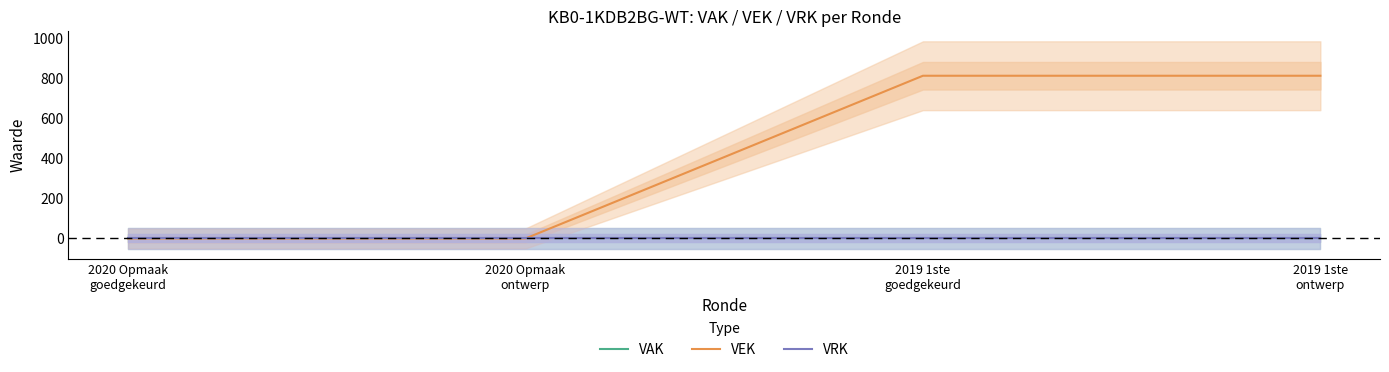

Rank the categories by VEK value from lowest to highest.

2020 Opmaak
goedgekeurd, 2020 Opmaak
ontwerp, 2019 1ste
goedgekeurd, 2019 1ste
ontwerp